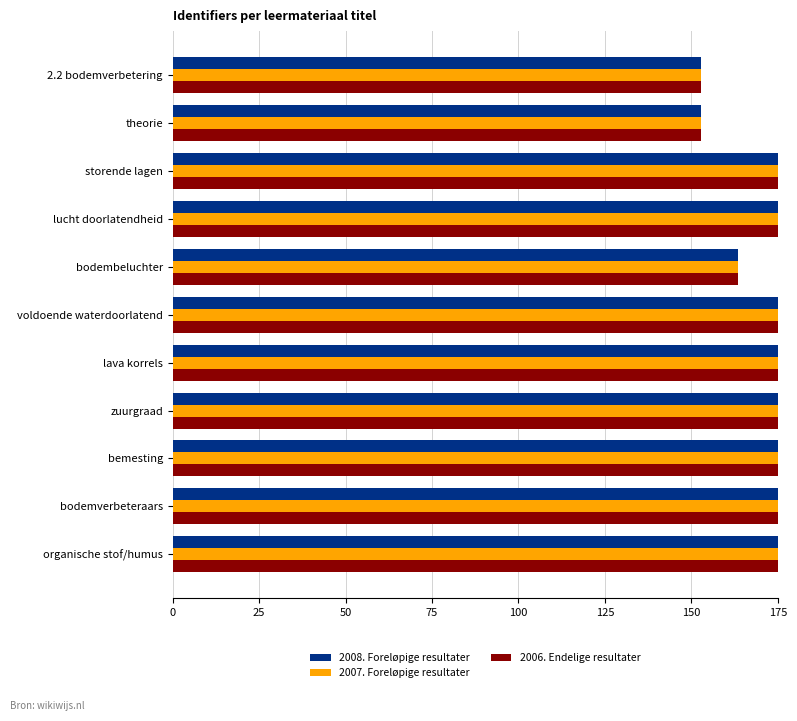

What is the sum of all 2007. Foreløpige resultater values?

1868.7